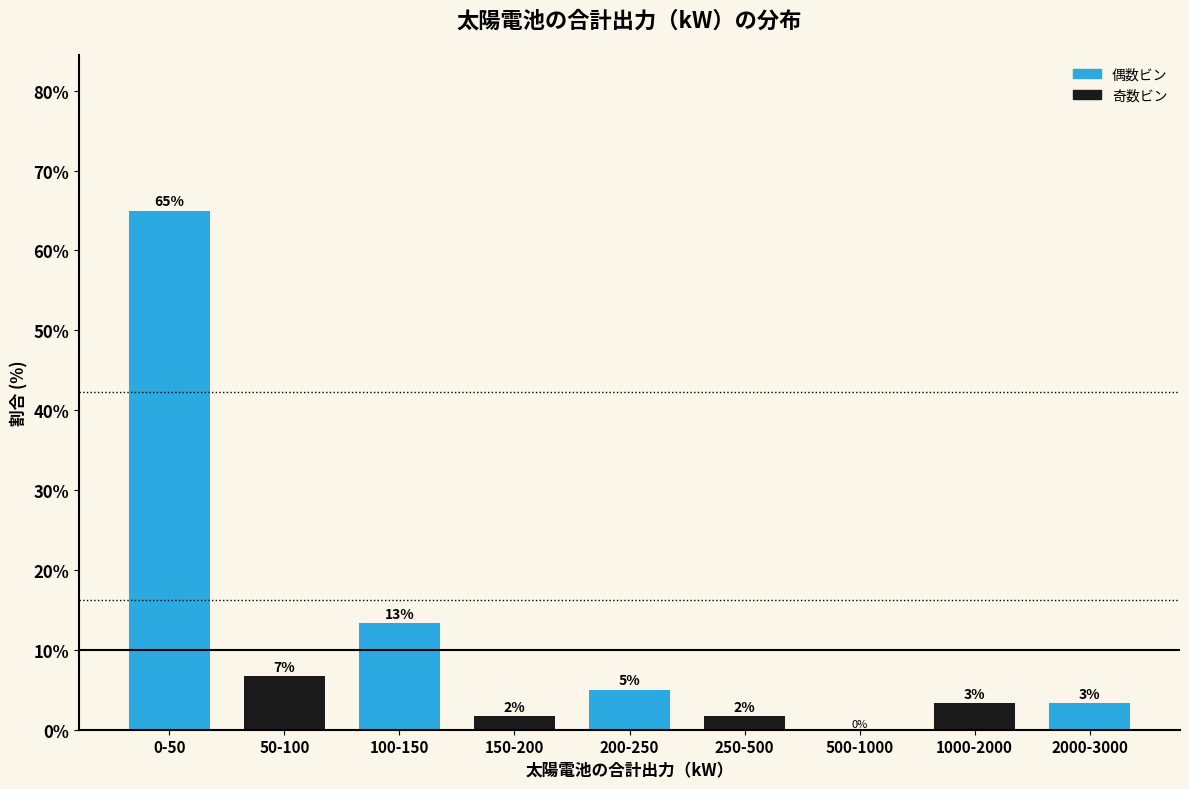

Are the bars horizontal?

No